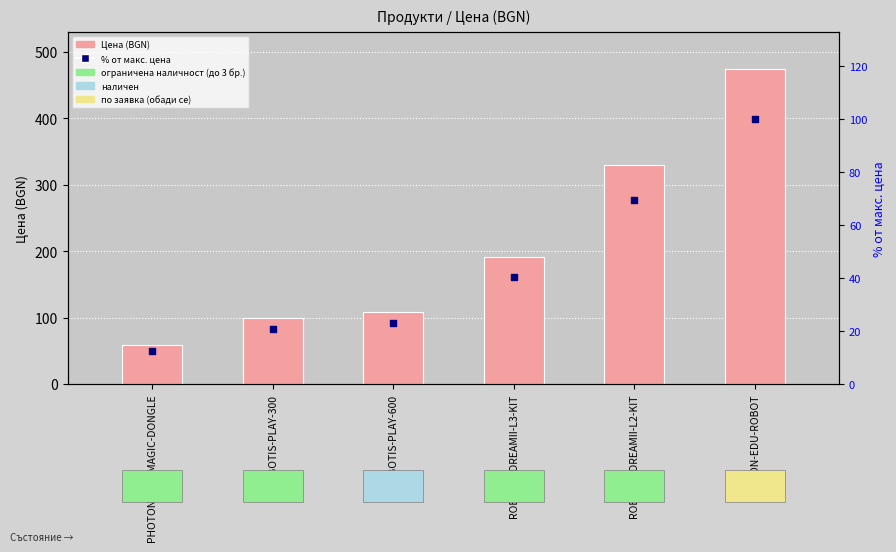

At which category is the sum across all series the highest?

PHOTON-EDU-ROBOT